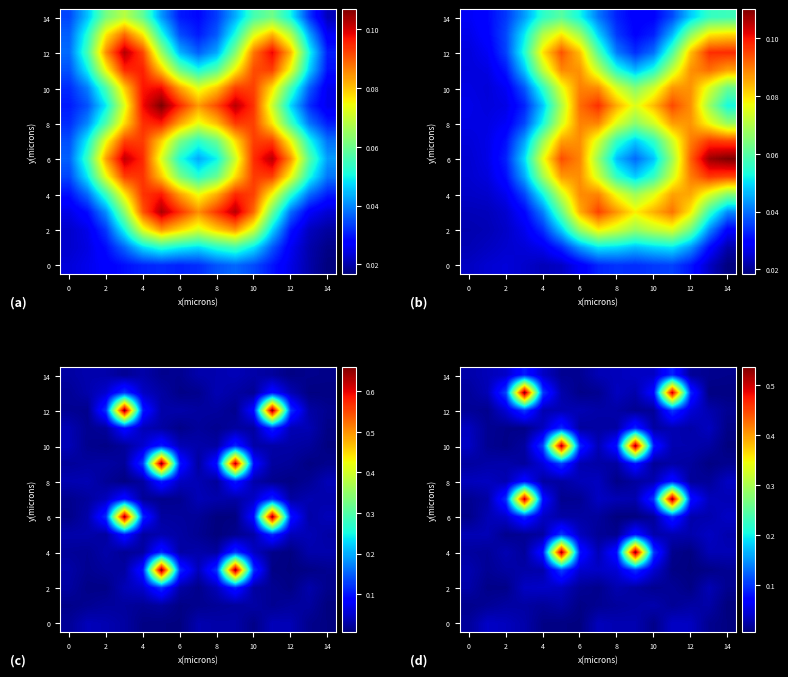

At how many categories does at least one series exceed 0?

15